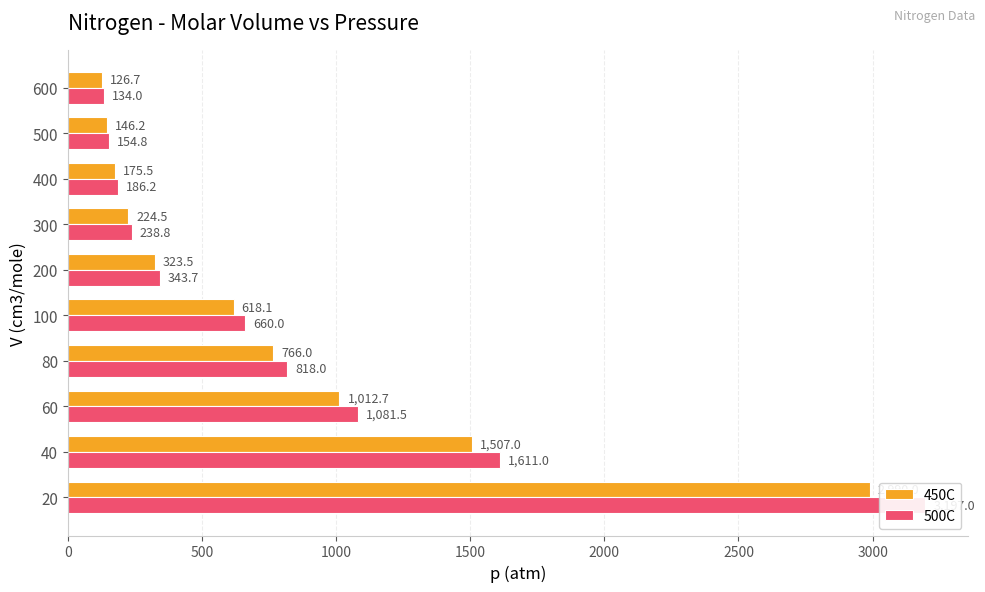

The value of 500C at 400 is 305.7. True or false?

False